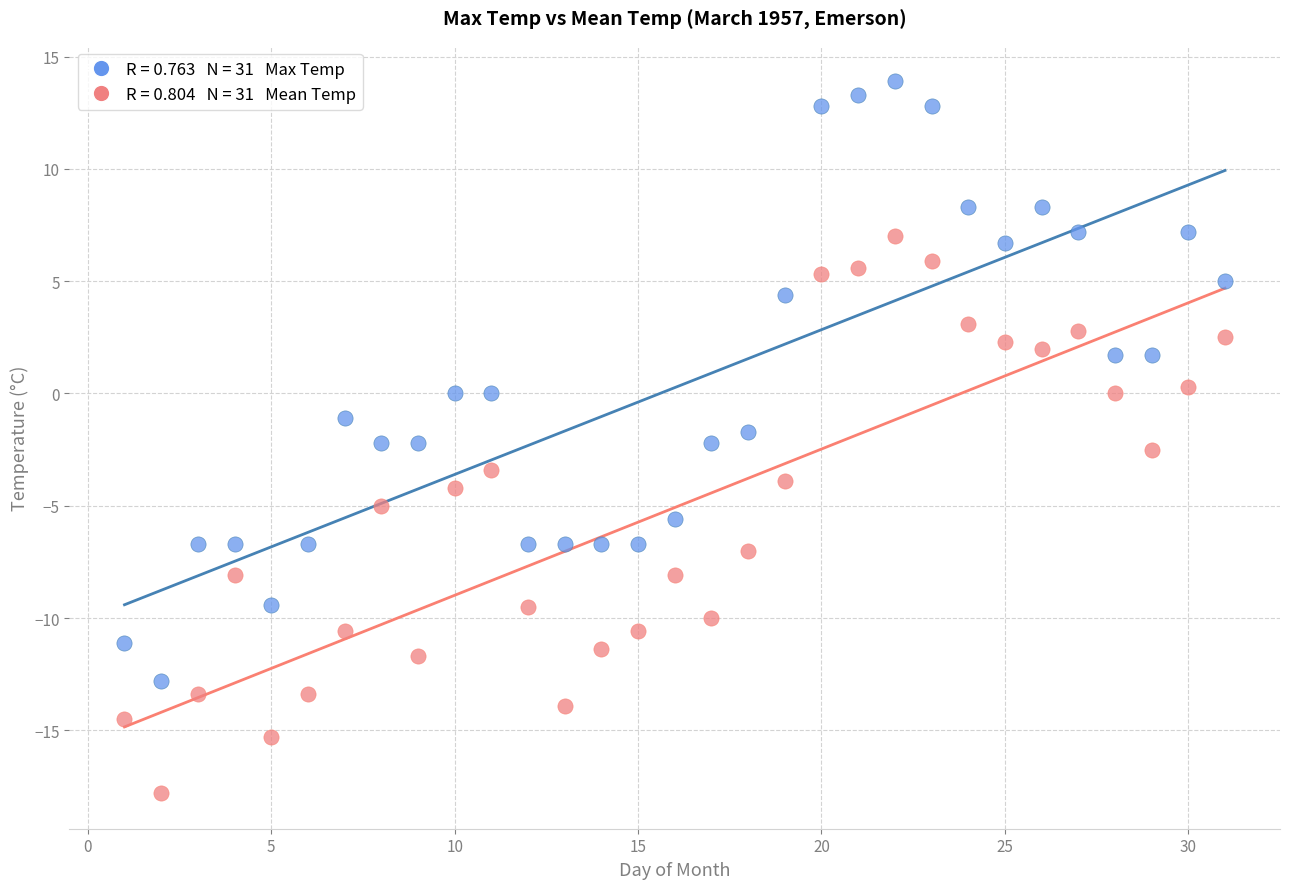

Across all data points, what is the range of Y values (max minus min)?

31.7